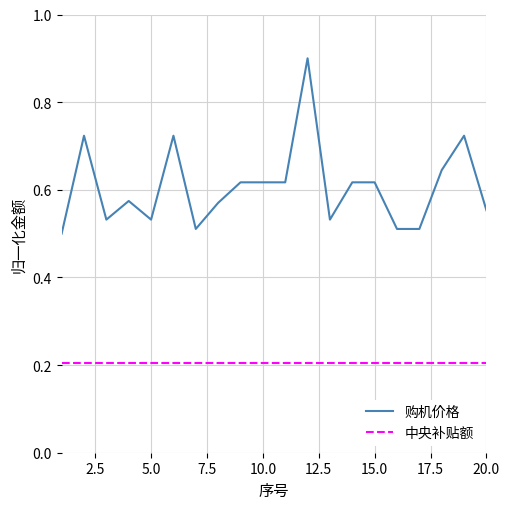

True or false: 中央补贴额 and 购机价格 cross at least once.

False